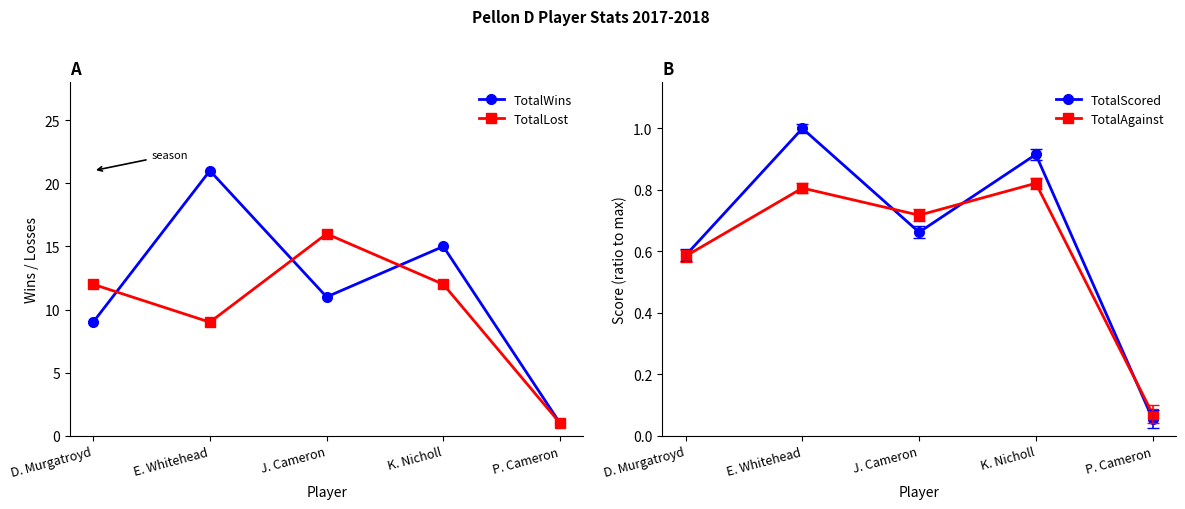

At which label is TotalLost closest to 8?

E. Whitehead